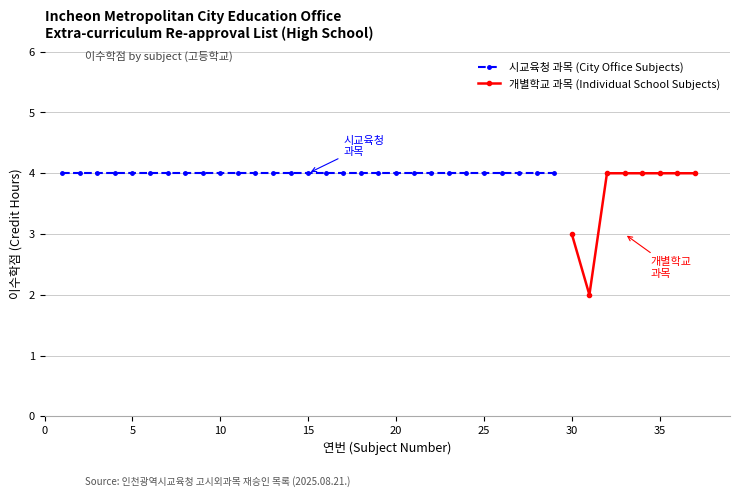

Between 2 and 8, which is larger?

2